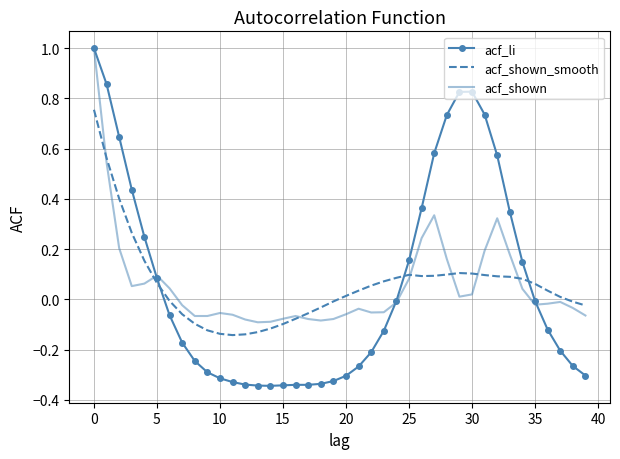

Which series ends up on top after the final intersection of acf_li and acf_shown_smooth?

acf_shown_smooth